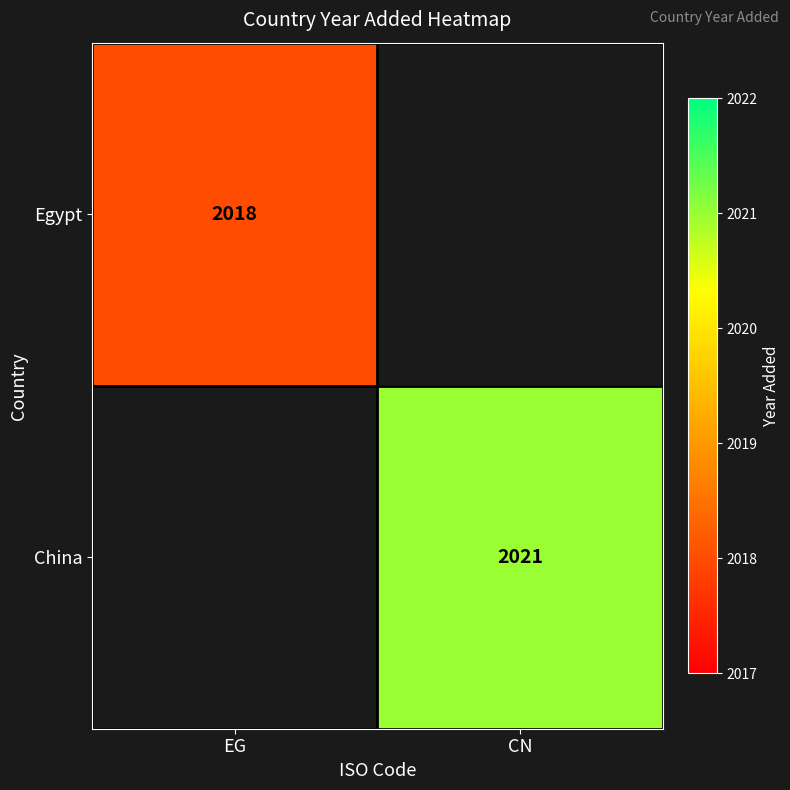

True or false: China has a value of 418 at CN.

False